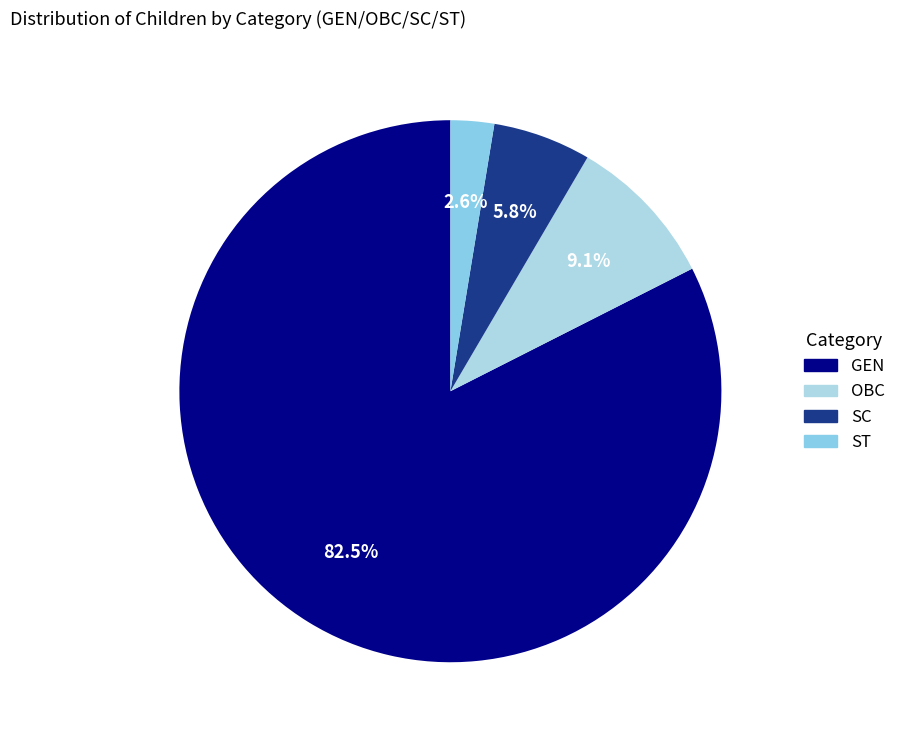

True or false: ST accounts for 1% of the total.

False